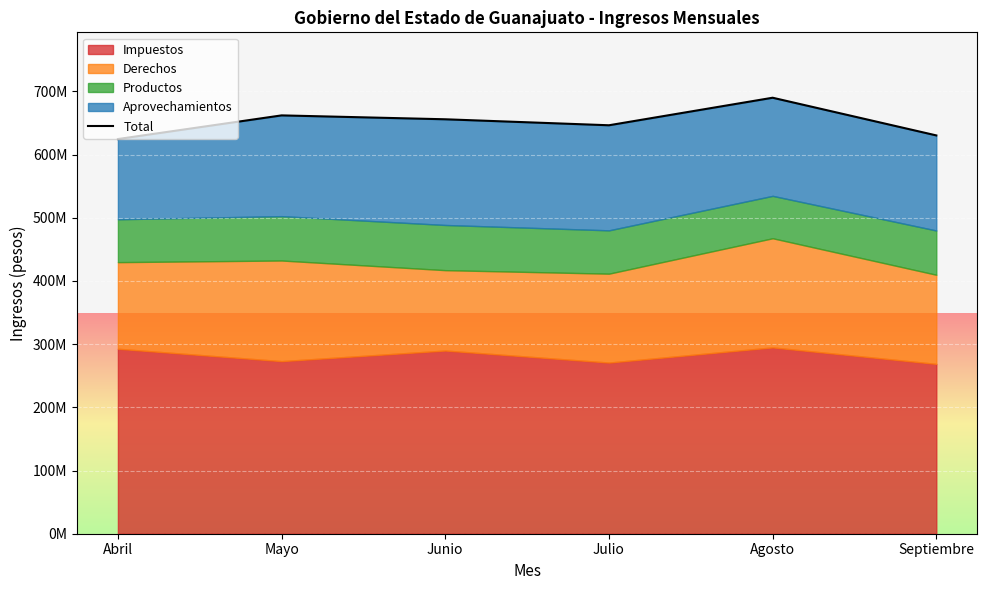

What is the value of the 6th point from the left?

630207252